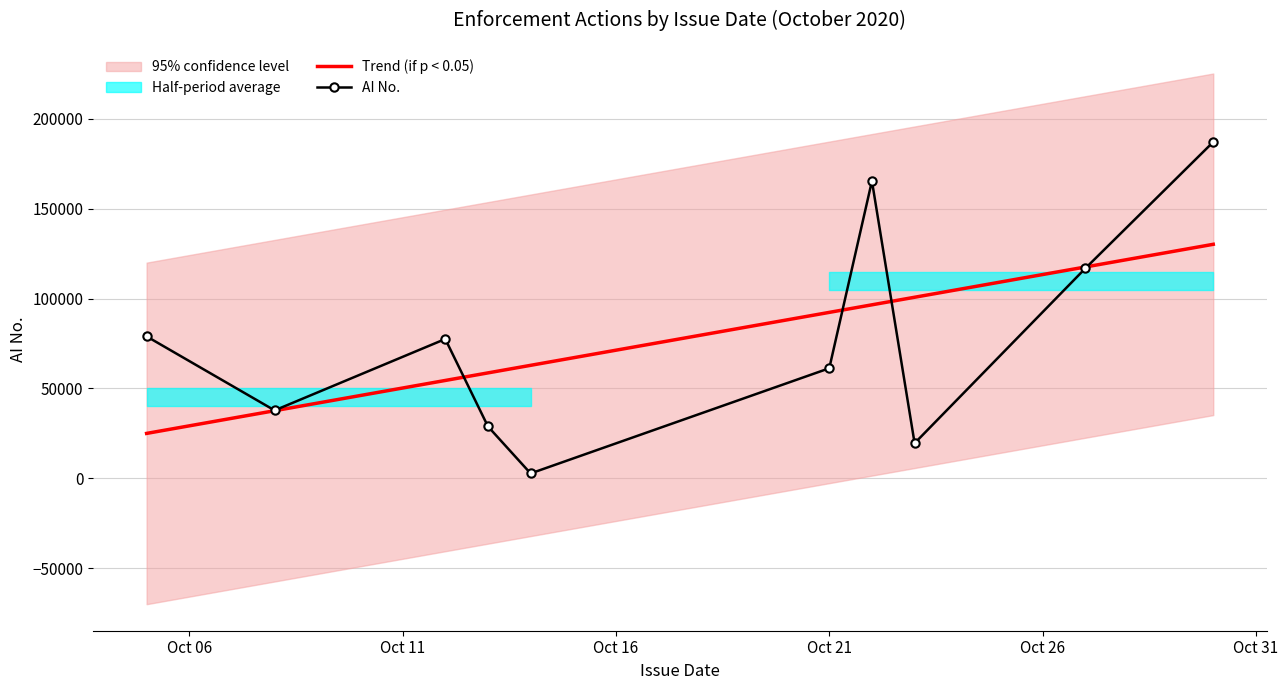

What is the maximum value shown in the chart?

187138.0